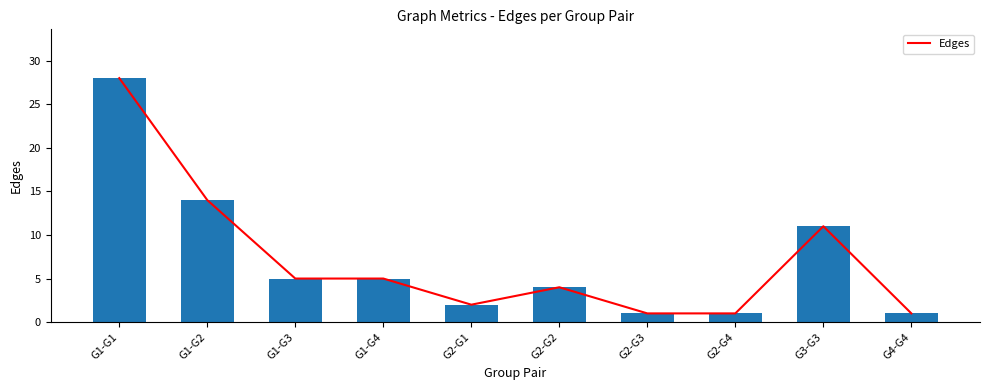

Rank the categories by value from lowest to highest.

G2-G3, G2-G4, G4-G4, G2-G1, G2-G2, G1-G3, G1-G4, G3-G3, G1-G2, G1-G1